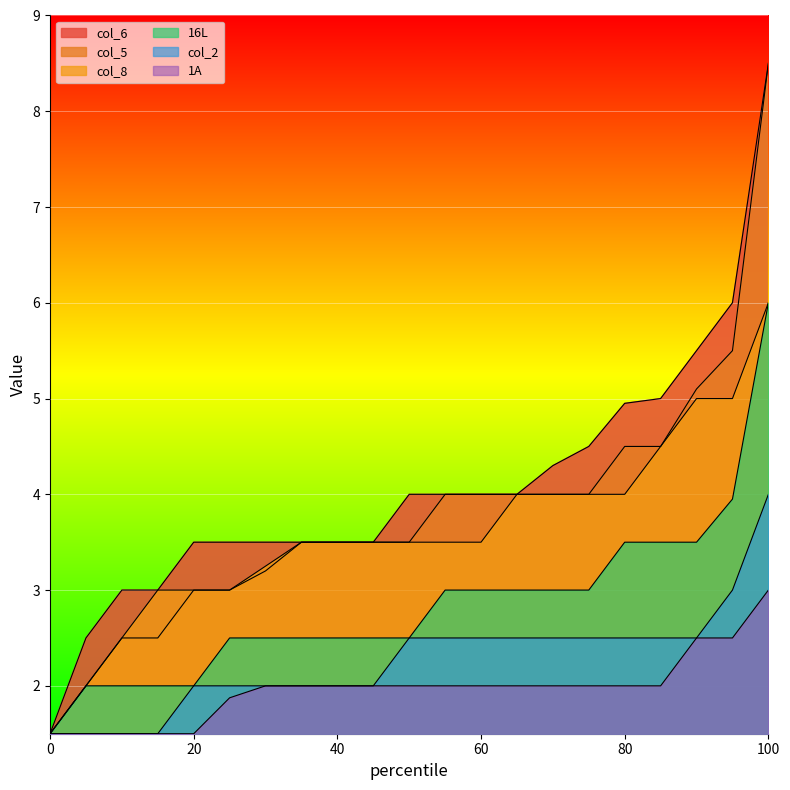

What is the total value across all series at 25?

15.9